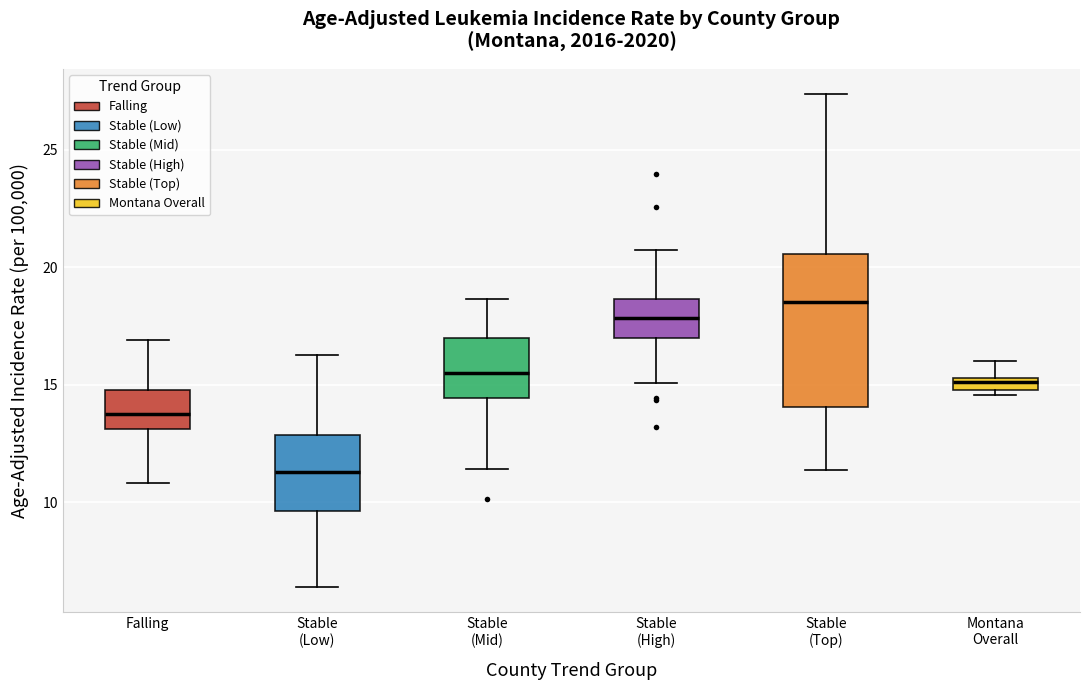

Comparing the boxes themselves (not the whiskers), which one is the tallest?

Stable (Top)